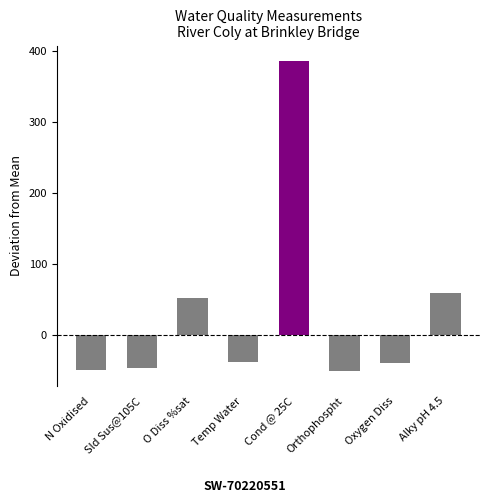

How many bars are there in total?

8